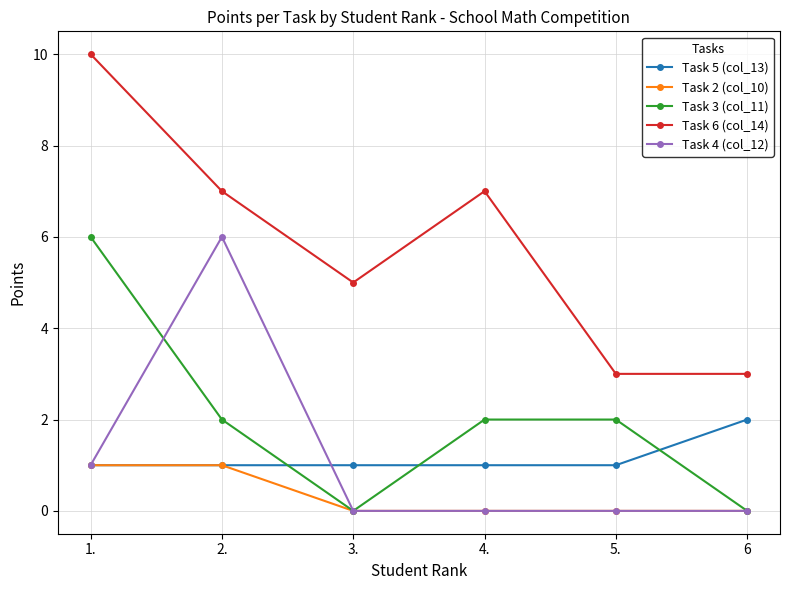

True or false: Task 4 (col_12) and Task 5 (col_13) cross at least once.

True